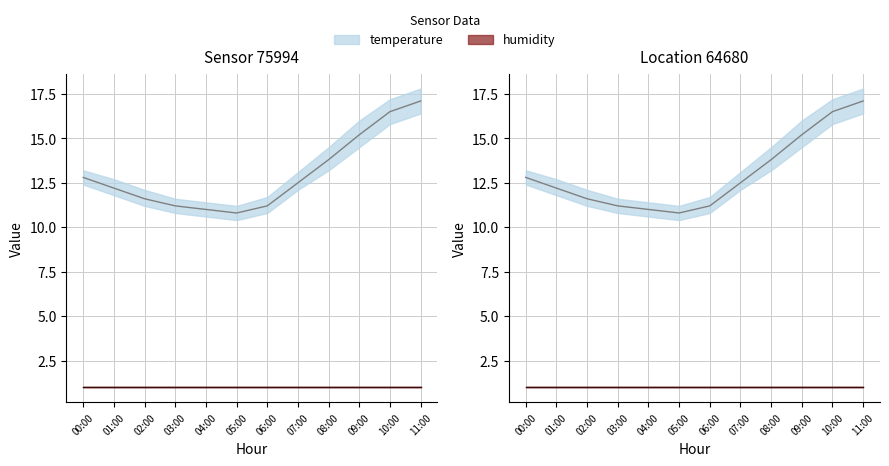

What position from the left is 05:00?

6